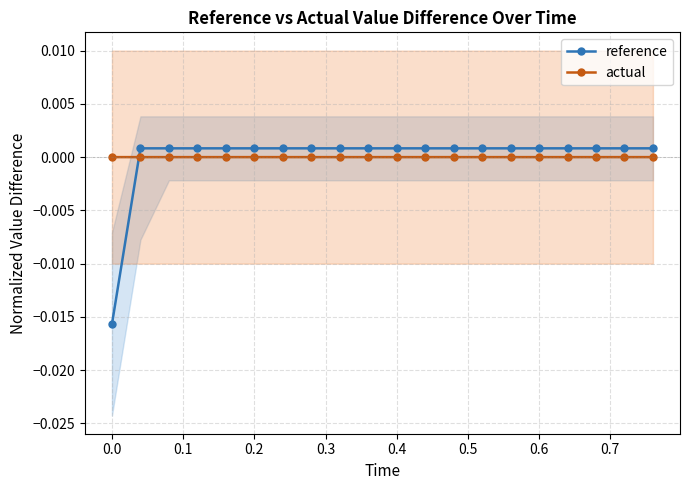

Rank the series by their maximum value, from highest to lowest.

reference, actual